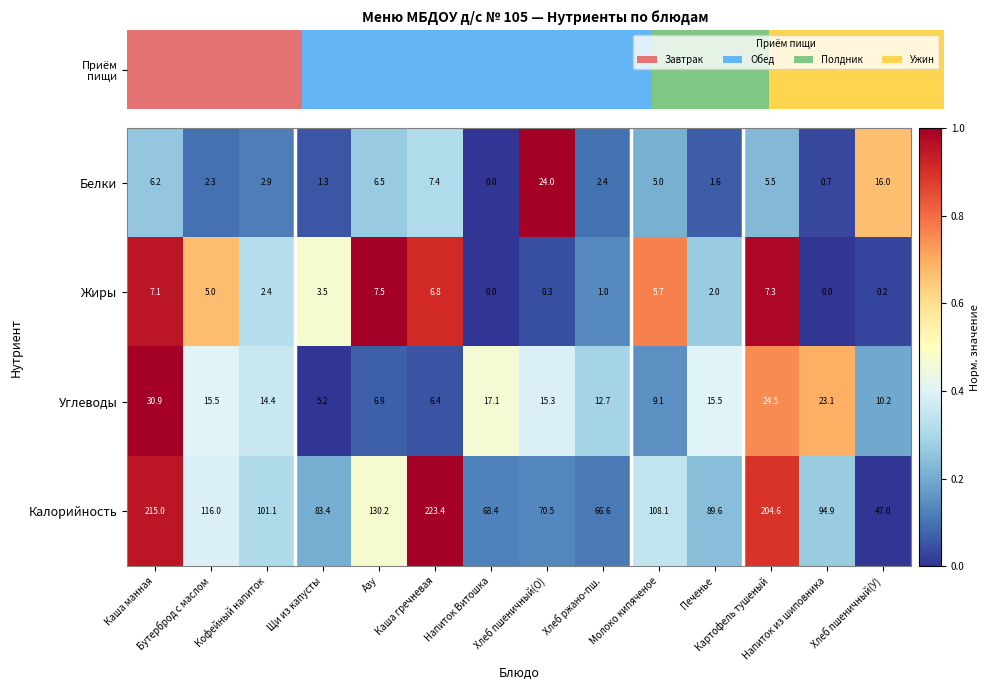

What is the sum of all Жиры values?

48.8